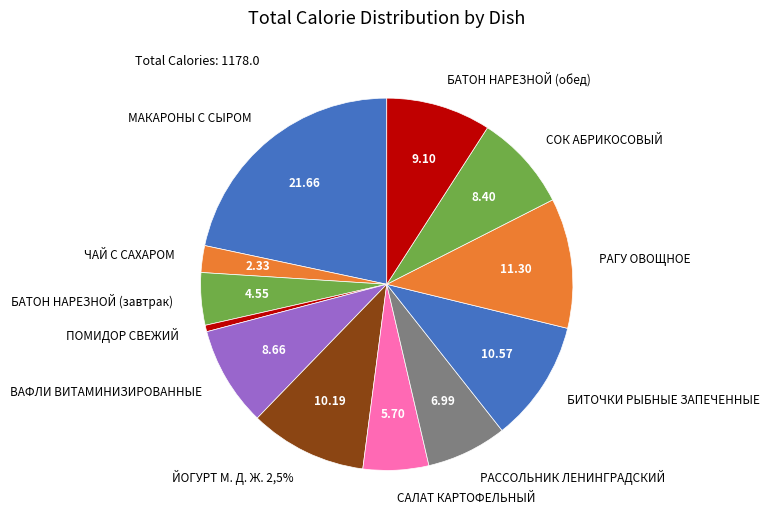

Count the number of slices in the pie.

12